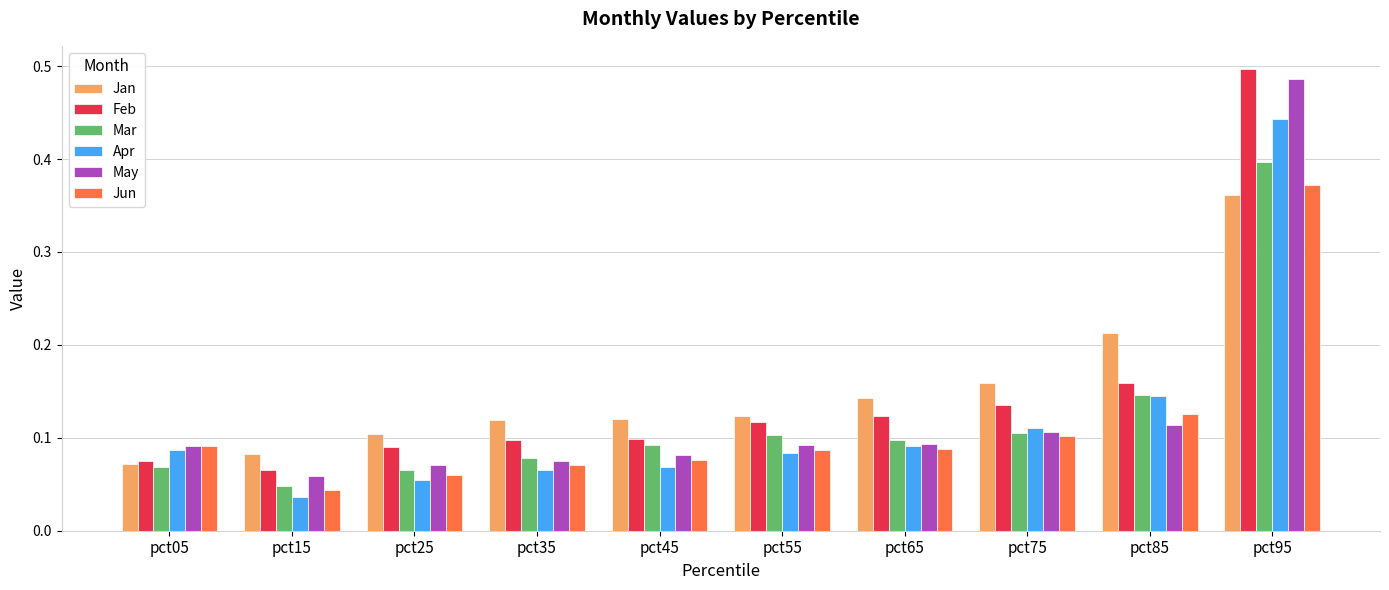

At which label is May closest to 0?

pct15